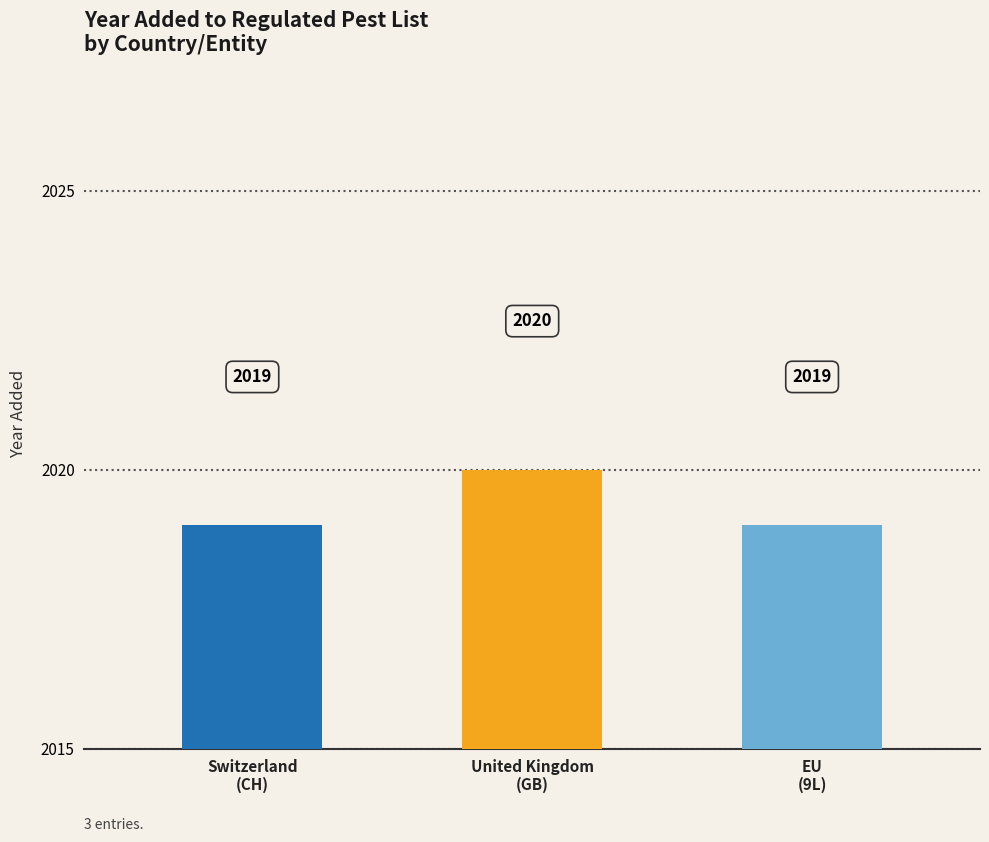

What is the value of the 2nd bar from the left?

2020